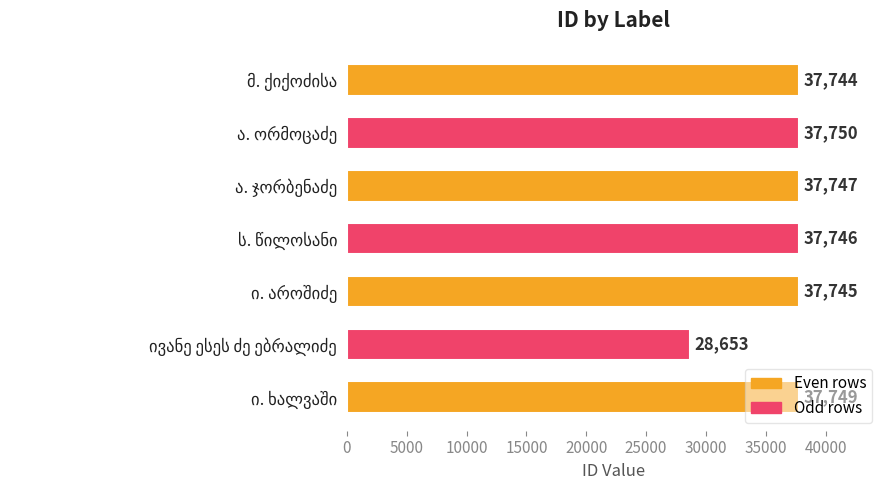

What is the smallest value displayed?

28653